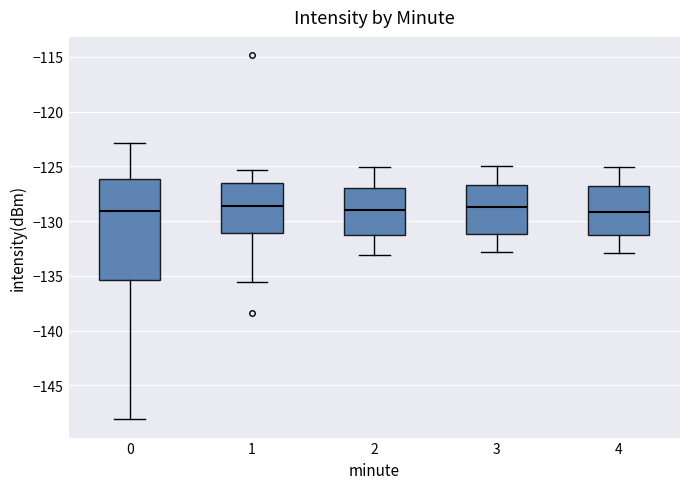

Reading left to right, transcribe this box plot: for each box, give where its median line is, the range the box spans, and where its two whiskers end, as read against the y-axis. The values are not printed on the chart, so give them approximately, as read against the axis.

0: median -129.0, box -135.5 to -126.0, whiskers -148.0 to -123.0
1: median -128.5, box -131.0 to -126.5, whiskers -135.5 to -125.5
2: median -129.0, box -131.0 to -127.0, whiskers -133.0 to -125.0
3: median -128.5, box -131.0 to -126.5, whiskers -133.0 to -125.0
4: median -129.0, box -131.0 to -127.0, whiskers -133.0 to -125.0